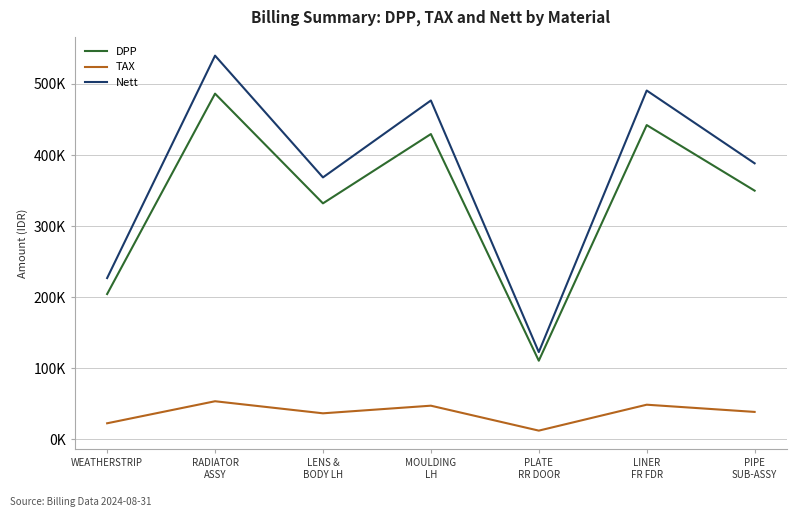

Which series changed the most between RADIATOR
ASSY and PLATE
RR DOOR?

Nett